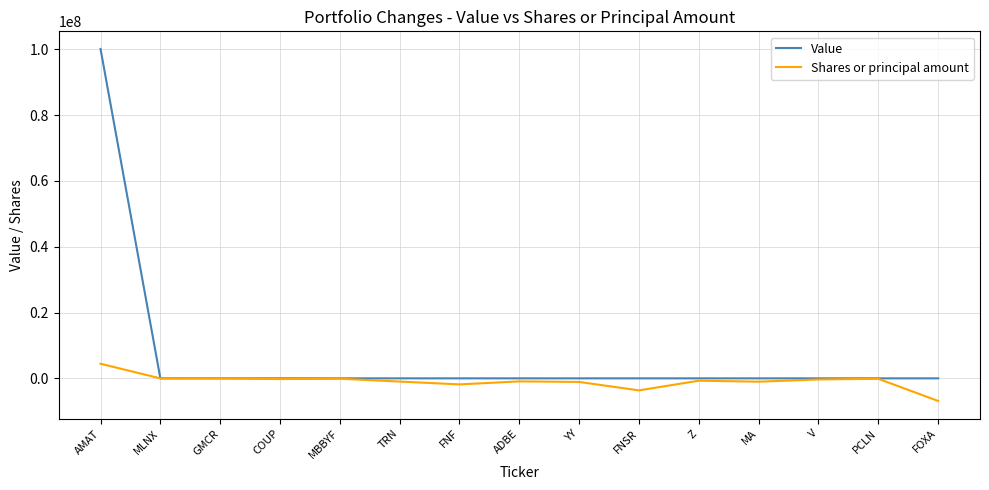

List the series in order of their overall mean, highest first.

Value, Shares or principal amount